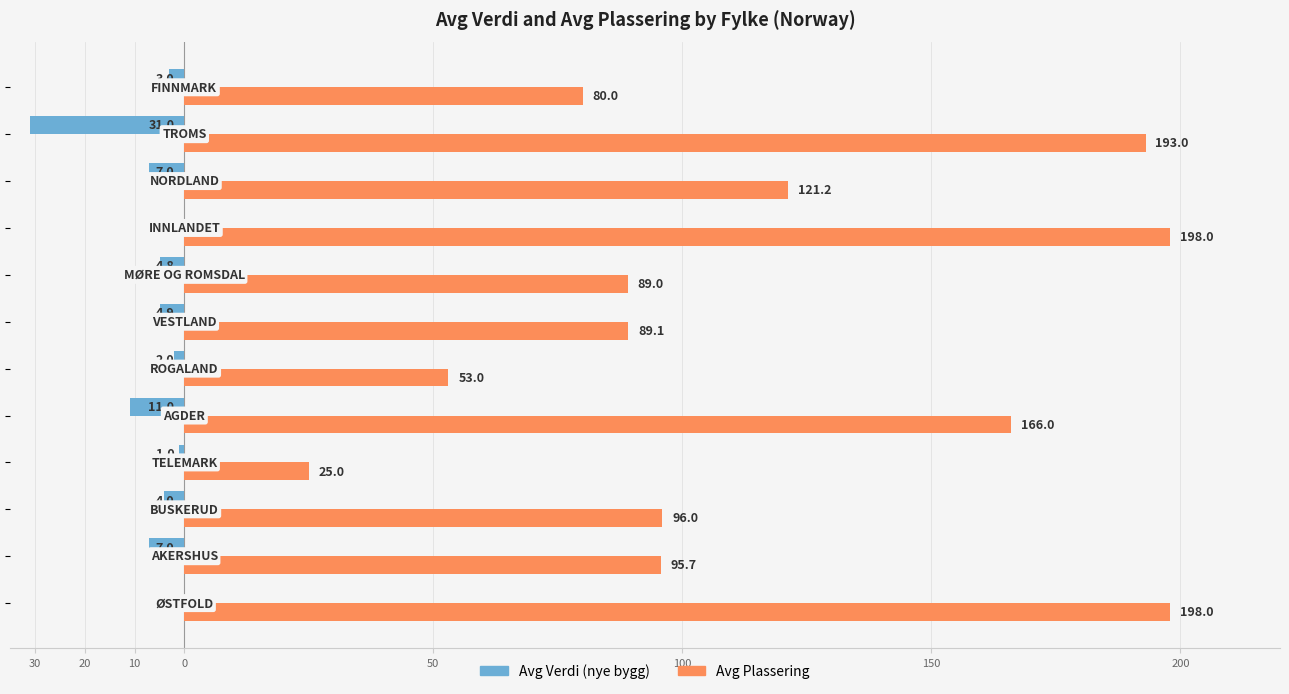

What are all the series names shown in the legend?

Avg Verdi (nye bygg), Avg Plassering